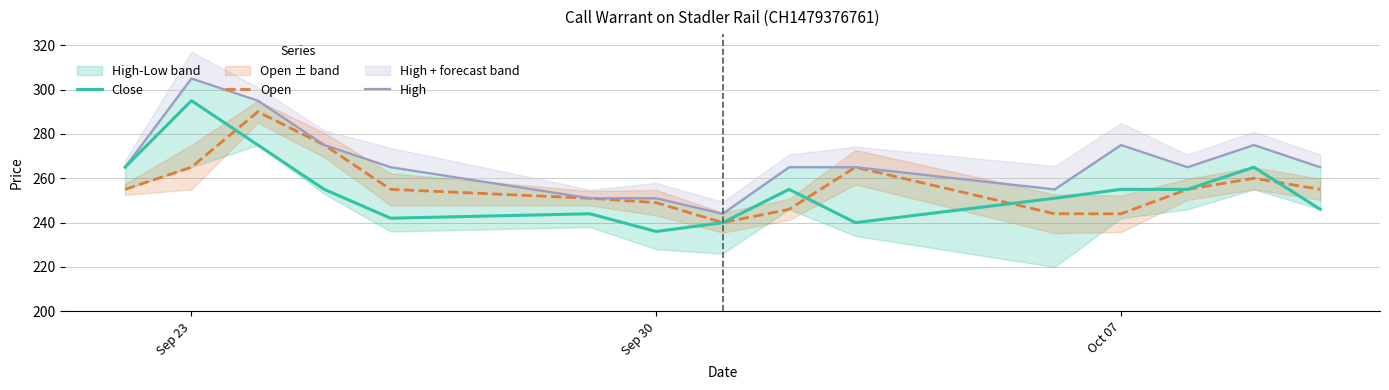

What is the maximum value for Close?

295